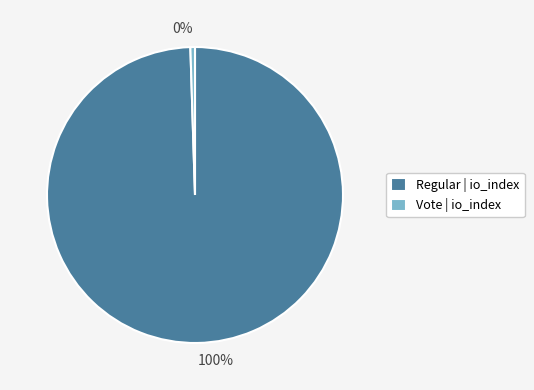

Which category accounts for the majority?

Regular